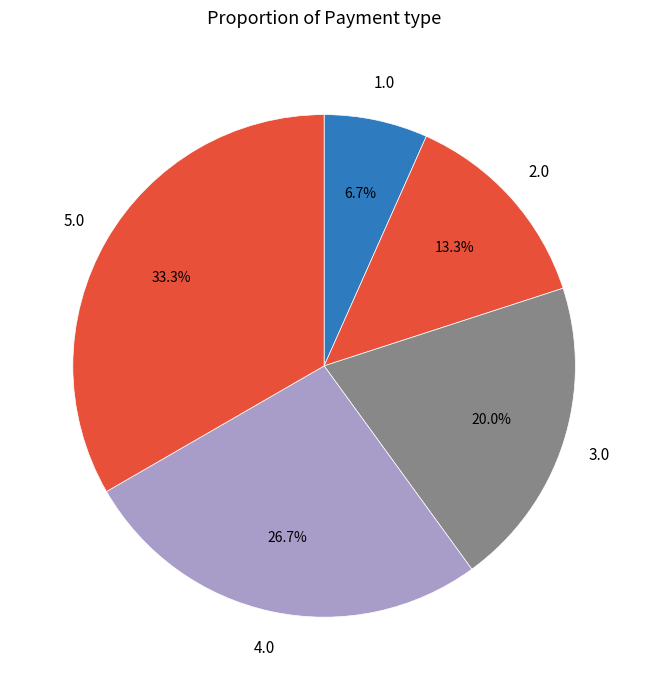

Does any single category account for the majority?

No